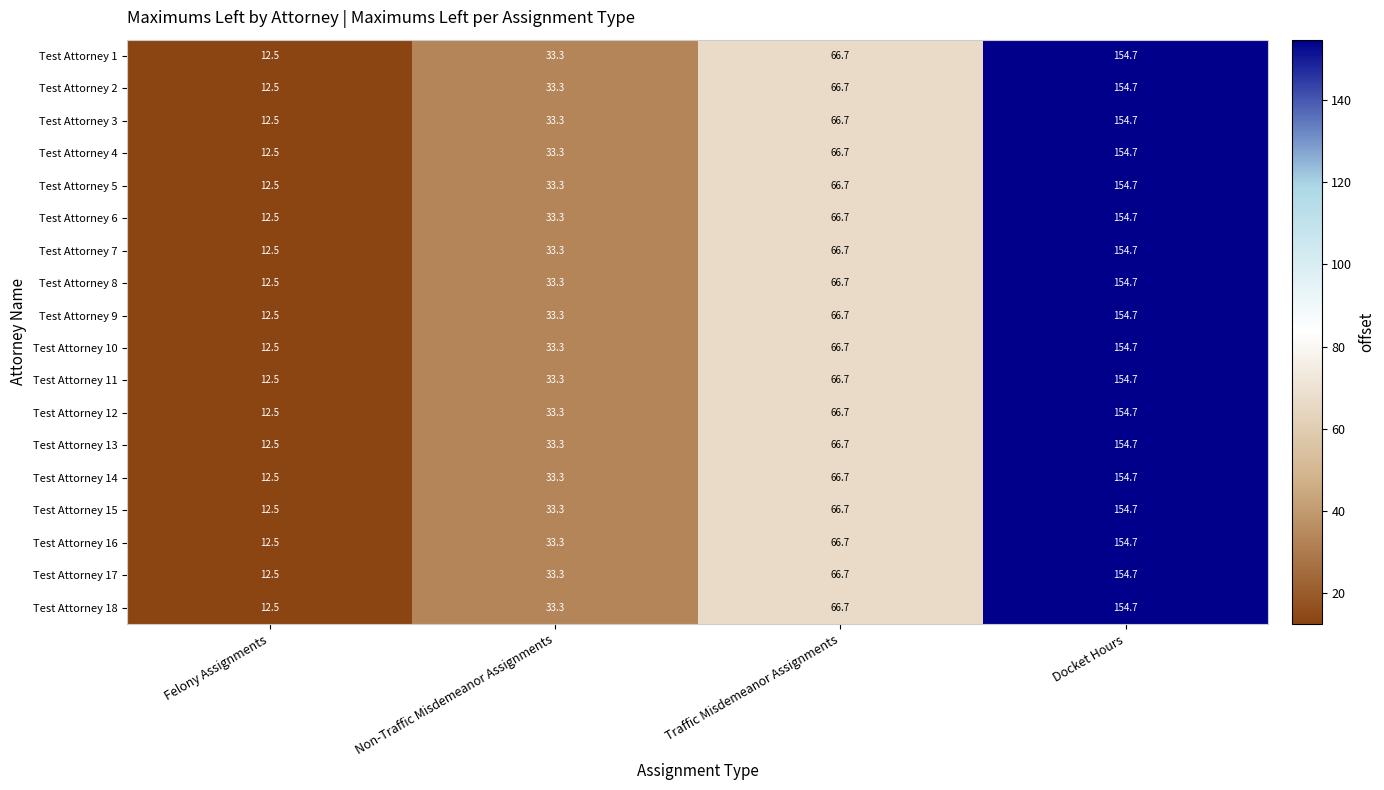

What is the difference between the Test Attorney 12 values at Docket Hours and Non-Traffic Misdemeanor Assignments?

121.4